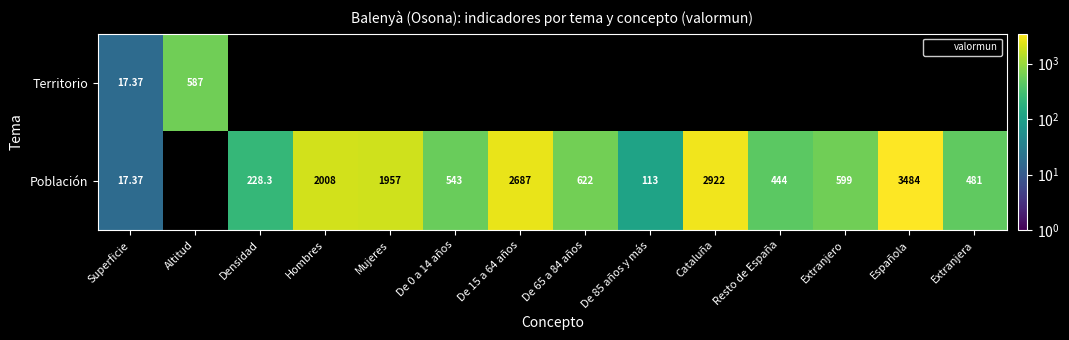

Rank the series by their maximum value, from lowest to highest.

Territorio, Población